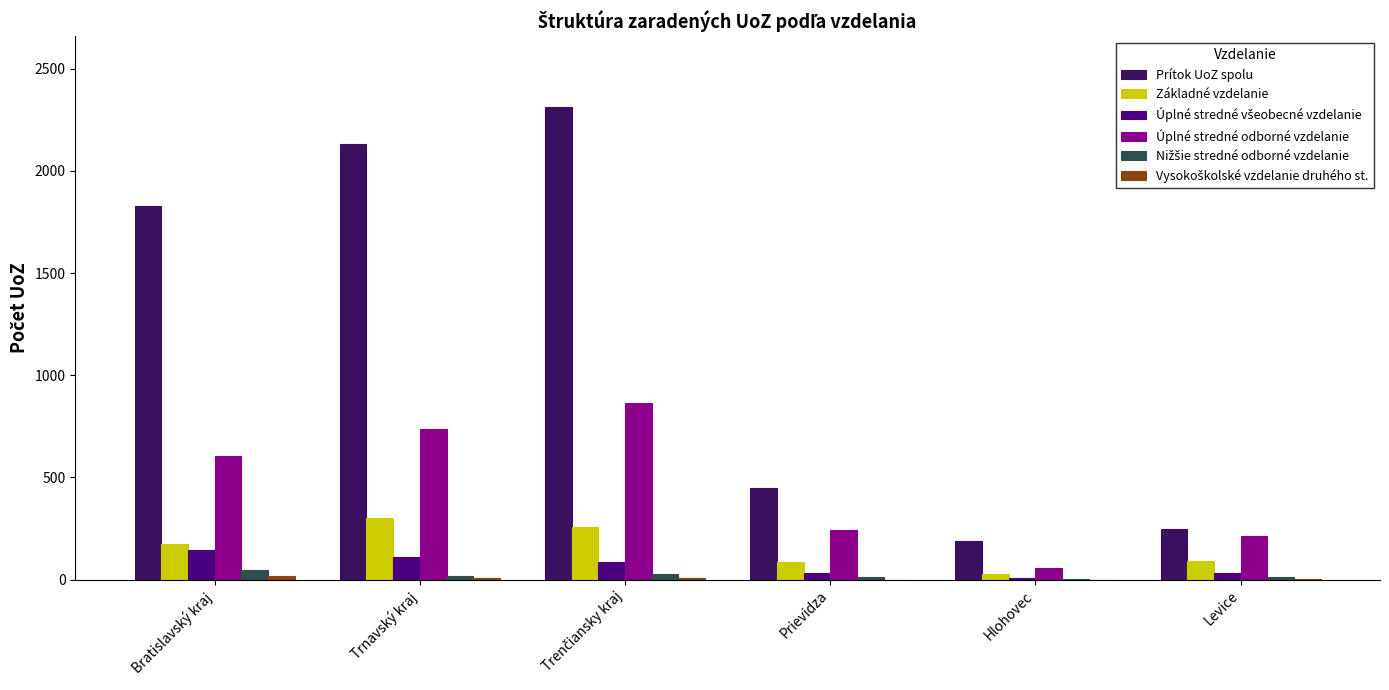

Between Bratislavský kraj and Trnavský kraj, which series saw the biggest shift?

Prítok UoZ spolu